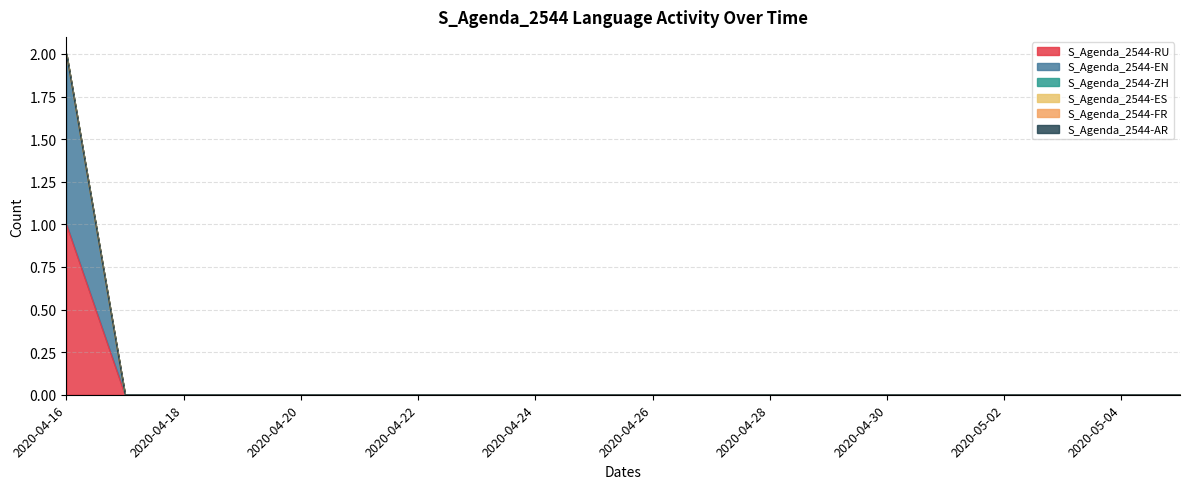

What are all the series names shown in the legend?

S_Agenda_2544-RU, S_Agenda_2544-EN, S_Agenda_2544-ZH, S_Agenda_2544-ES, S_Agenda_2544-FR, S_Agenda_2544-AR